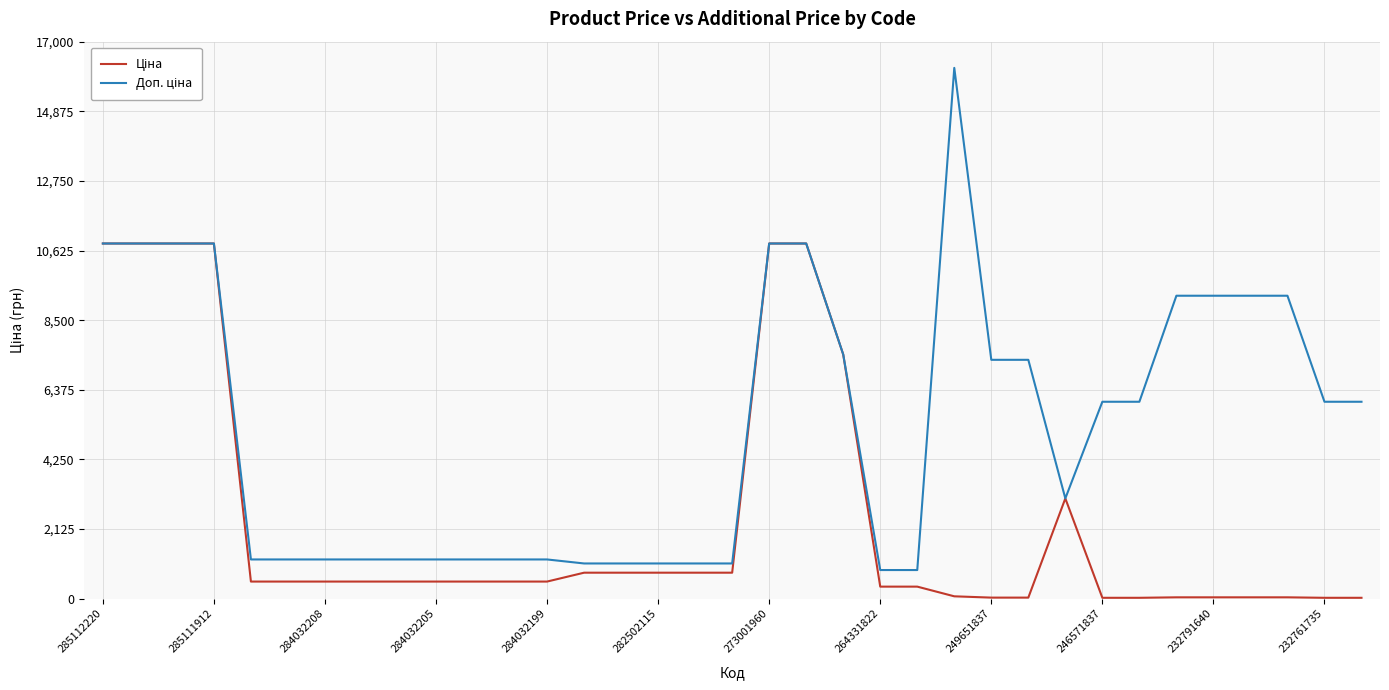

What is the maximum value shown in the chart?

16200.0